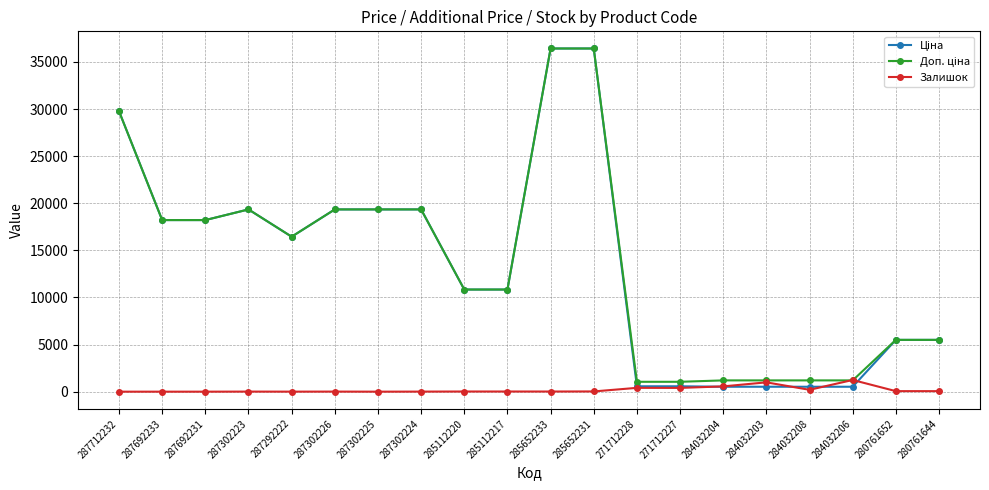

What is the greatest value displayed?

36424.0